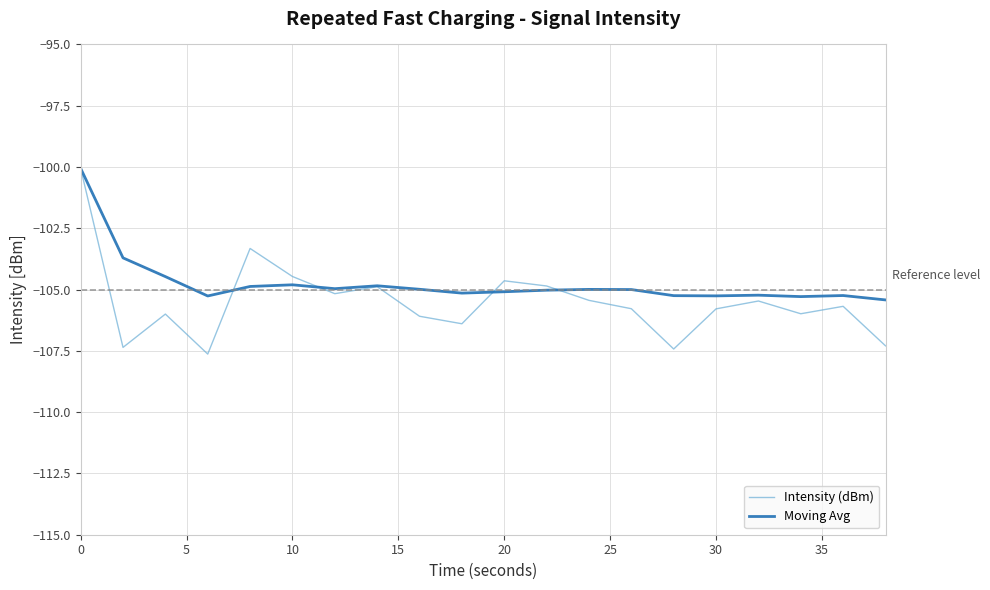

What is the highest value of the Intensity (dBm) series?

-100.1